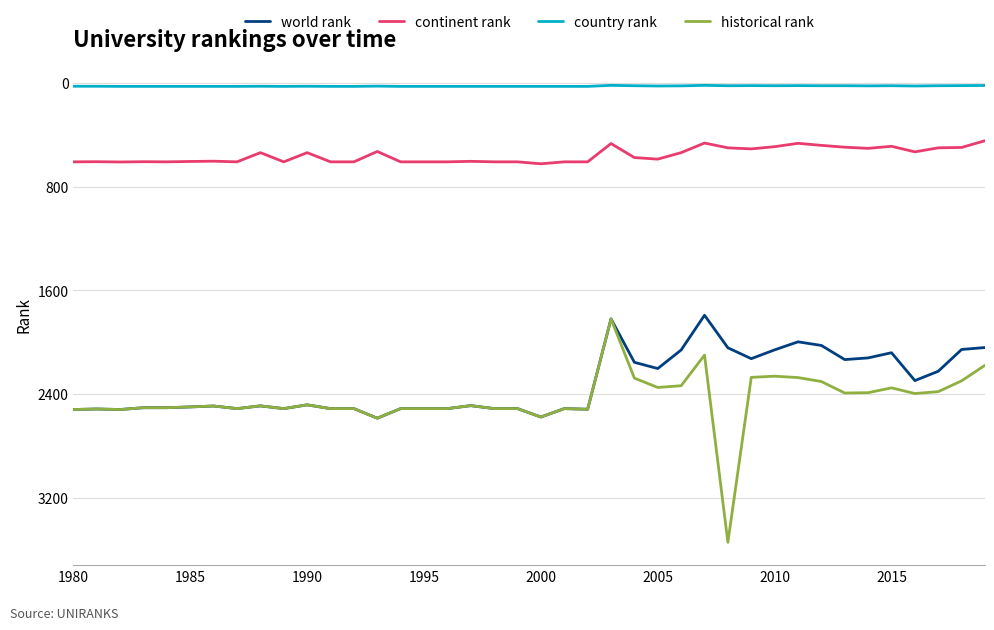

Which series has the widest spread of values?

historical rank